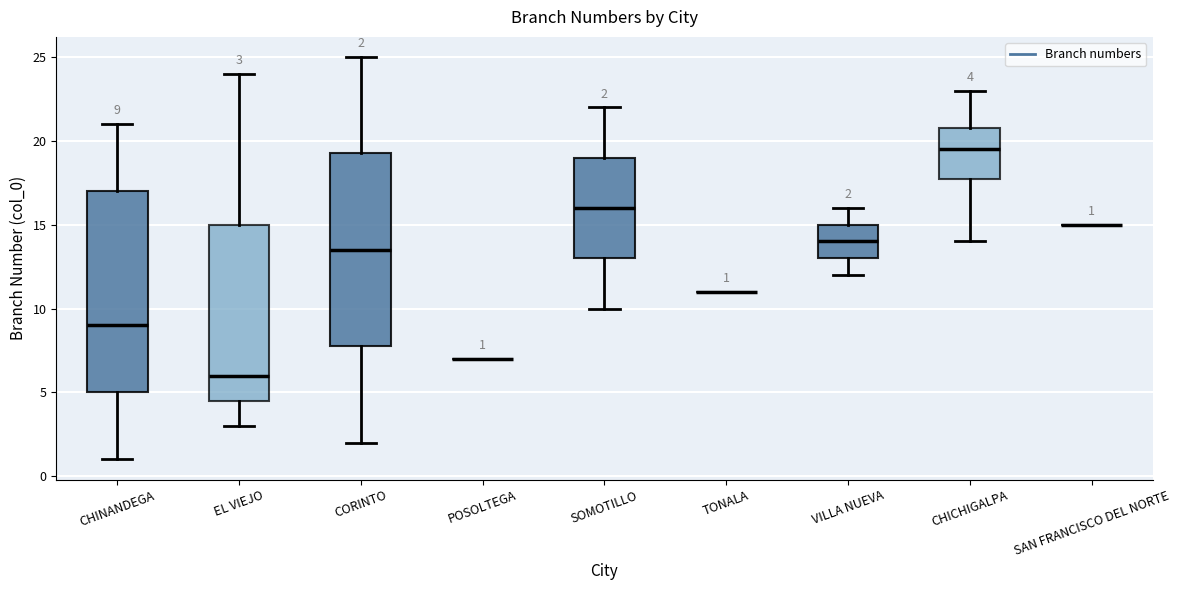

Comparing the boxes themselves (not the whiskers), which one is the tallest?

CHINANDEGA